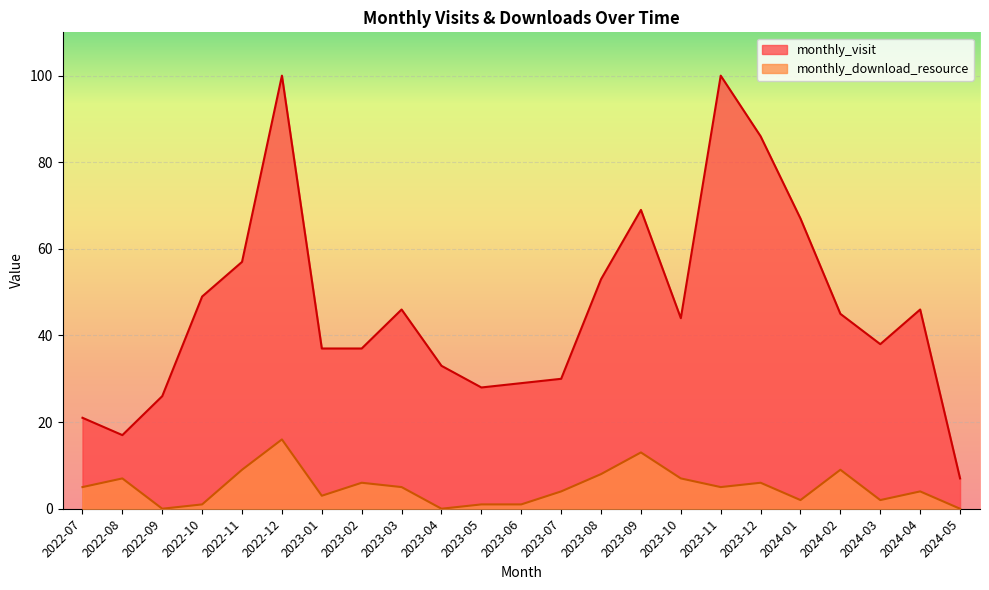

Reading left to right, transcribe all the data shown in this chart.

monthly_visit: 21	17	26	49	57	100	37	37	46	33	28	29	30	53	69	44	100	86	67	45	38	46	7
monthly_download_resource: 5	7	0	1	9	16	3	6	5	0	1	1	4	8	13	7	5	6	2	9	2	4	0